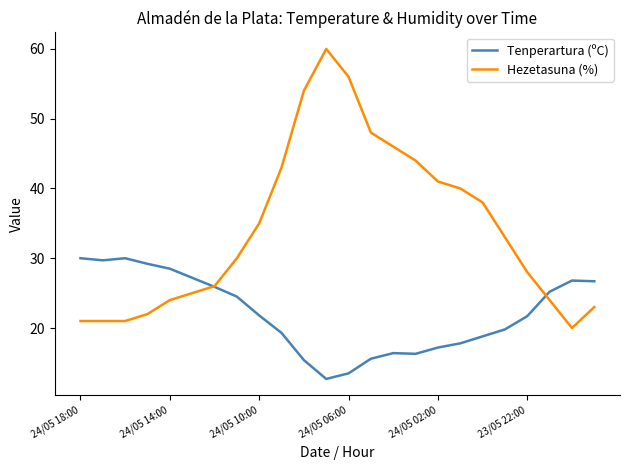

What is the minimum value for Hezetasuna (%)?

20.0